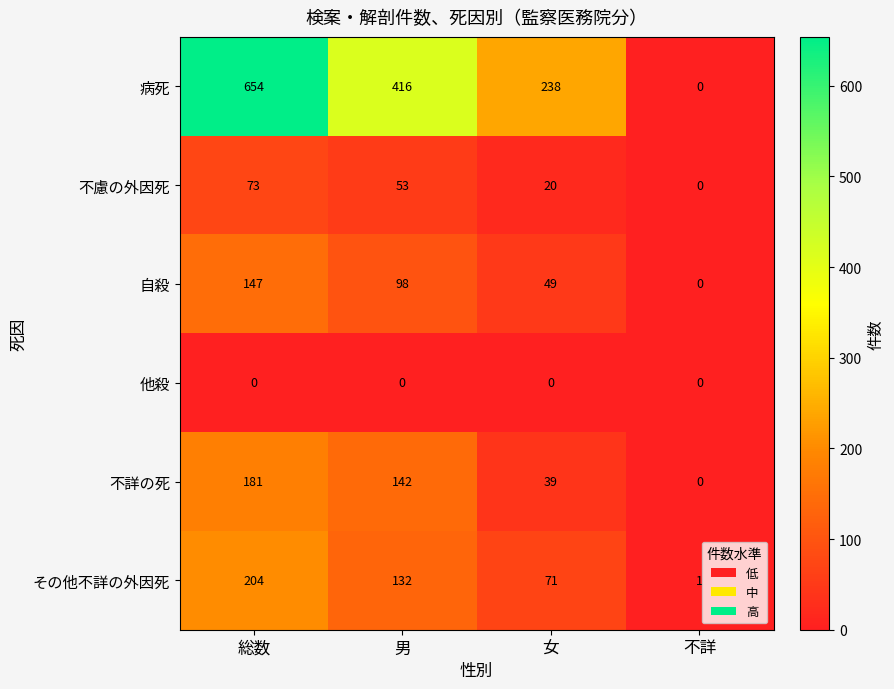

Which series has the largest range (max minus min)?

病死